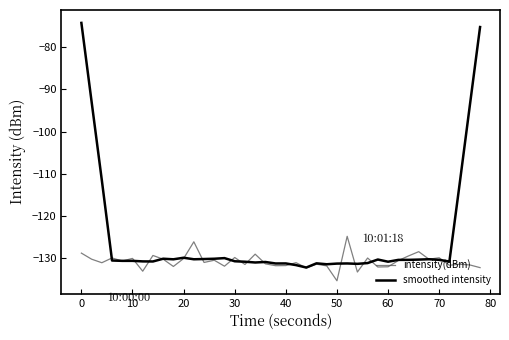

After their last crossing, which series has the higher values: smoothed intensity or intensity(dBm)?

smoothed intensity